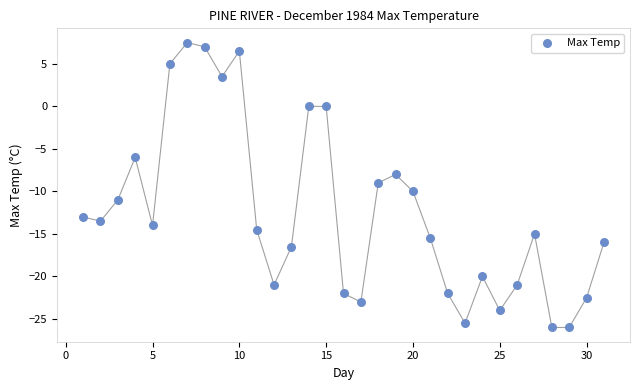

What is the range of X values (max minus min)?

30.0